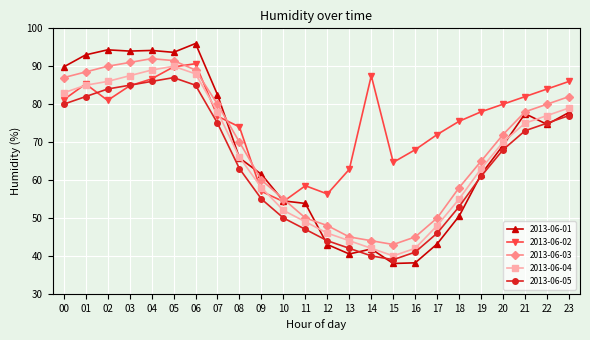

How many lines are shown in the chart?

5